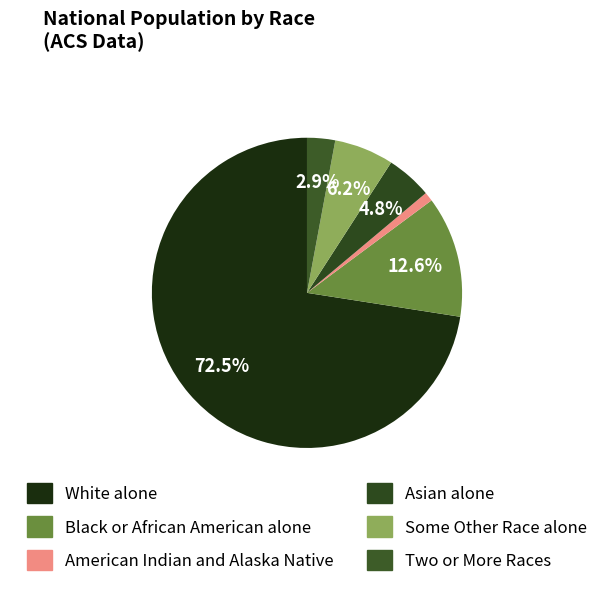

What is the change in value from Asian alone to Some Other Race alone?

+4433116